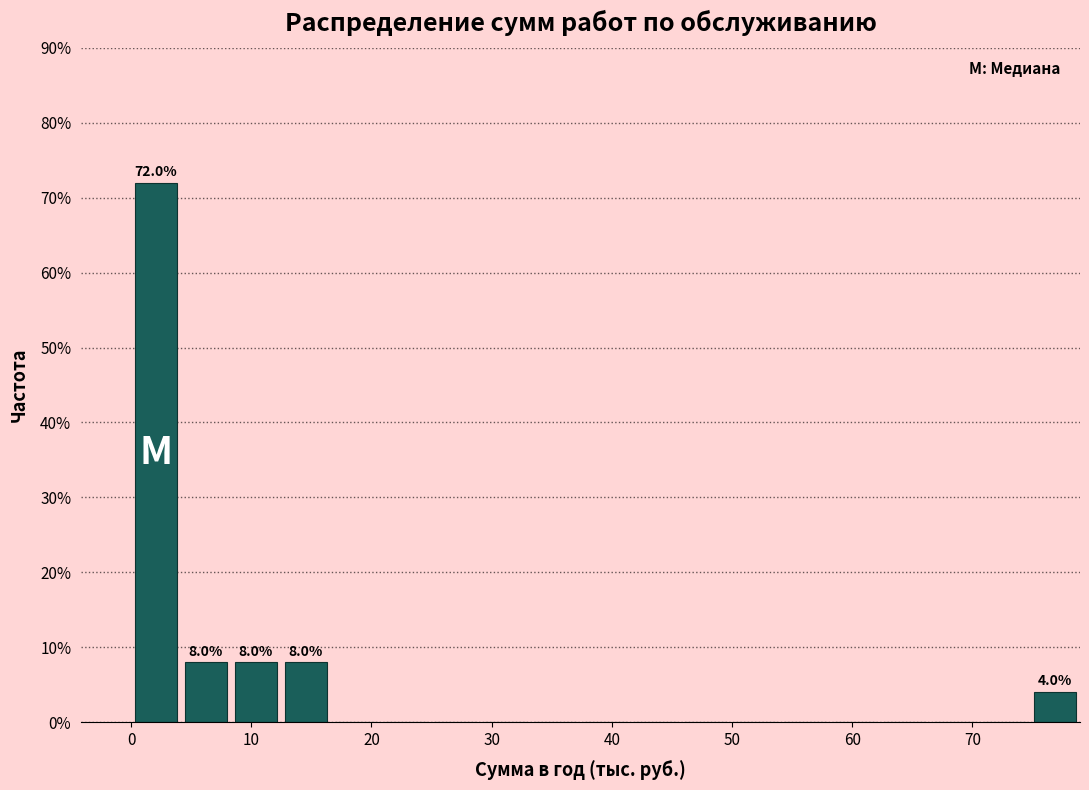

Over which range of the x-axis is the bar tallest?

0 to 4